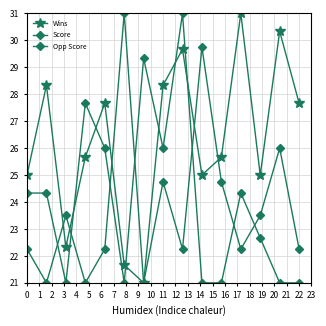

How many data points in Score are above 22?

12